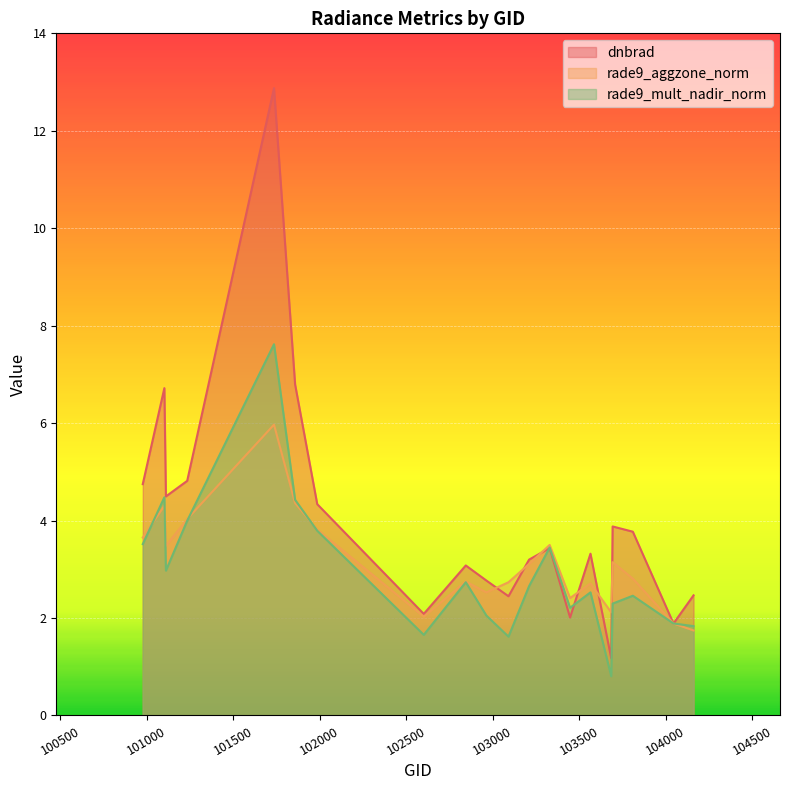

What is the difference between the second highest and minimum values in the rade9_aggzone_norm series?

2.6